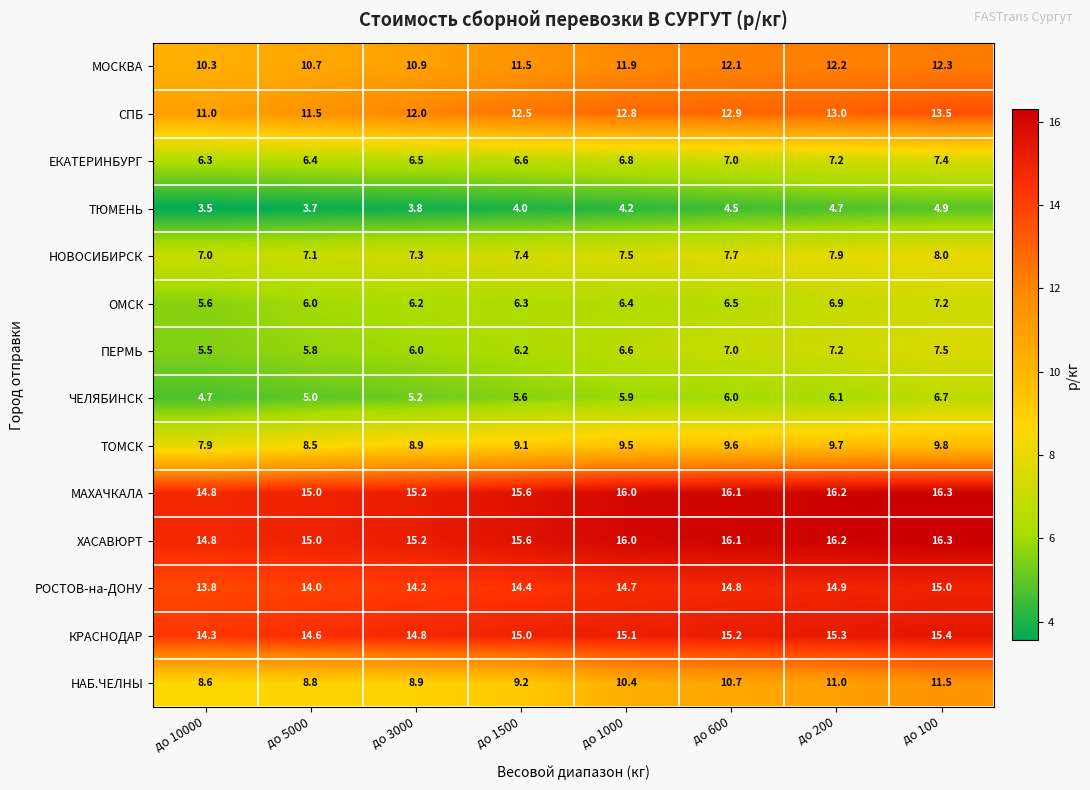

Where is МАХАЧКАЛА nearest to the value 15?

до 5000